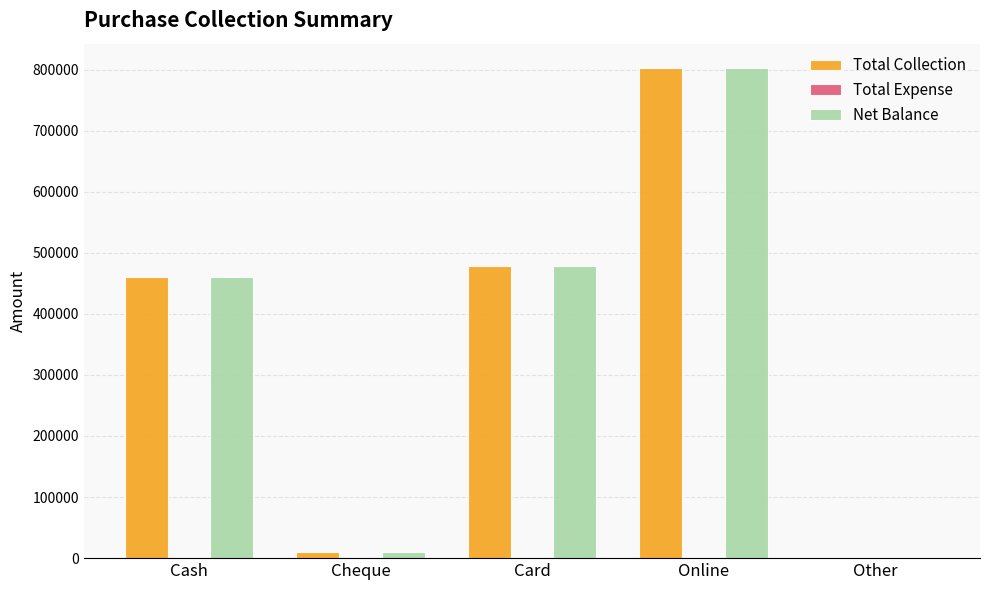

What is the total value across all series at Cash?

921600